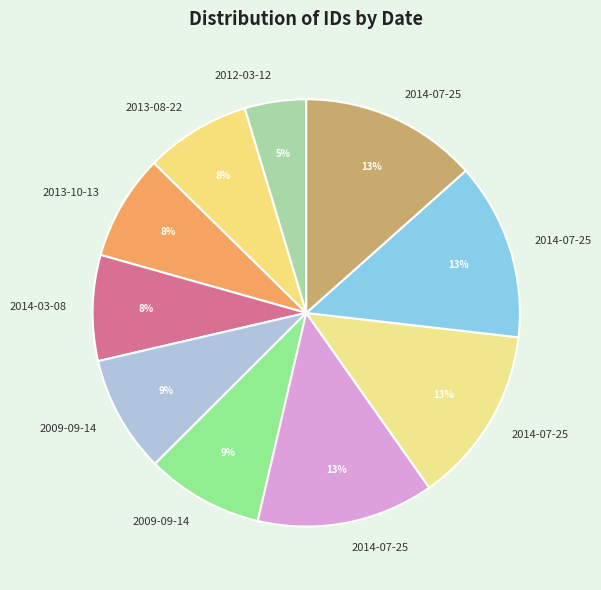

How many segments does this pie chart have?

10